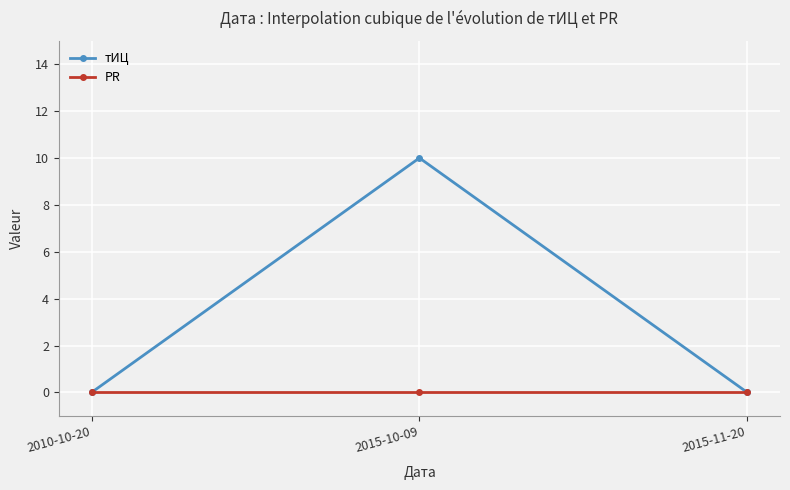

What is the maximum value for тИЦ?

10